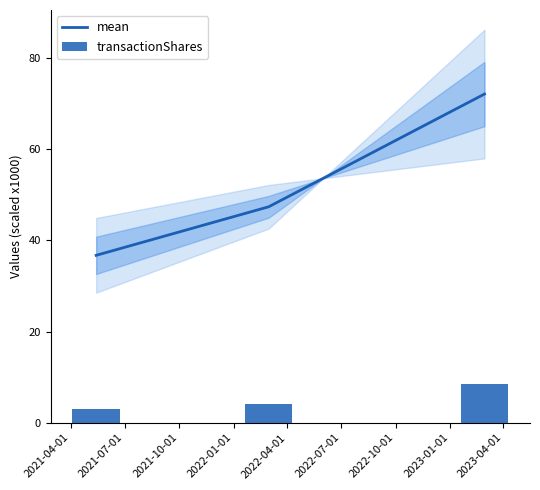

Reading left to right, transcribe all the data shown in this chart.

mean: 36.7	47.4	72.1
transactionShares: 3.0	4.0	8.4